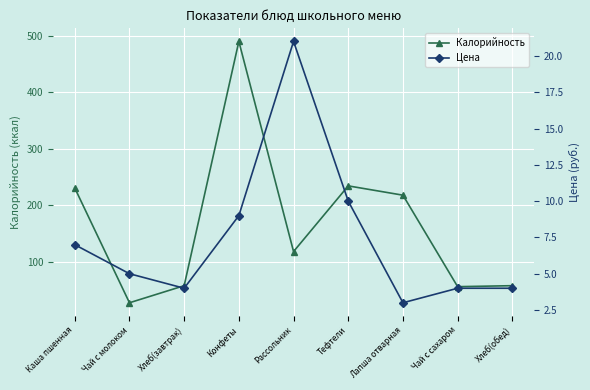

At which category is the sum across all series the highest?

Конфеты